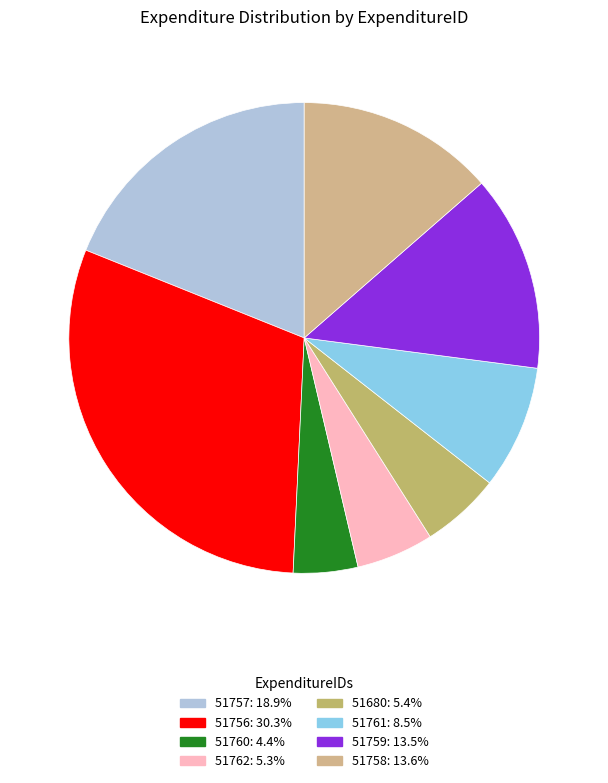

Does 51758 represent more than half of the total?

No